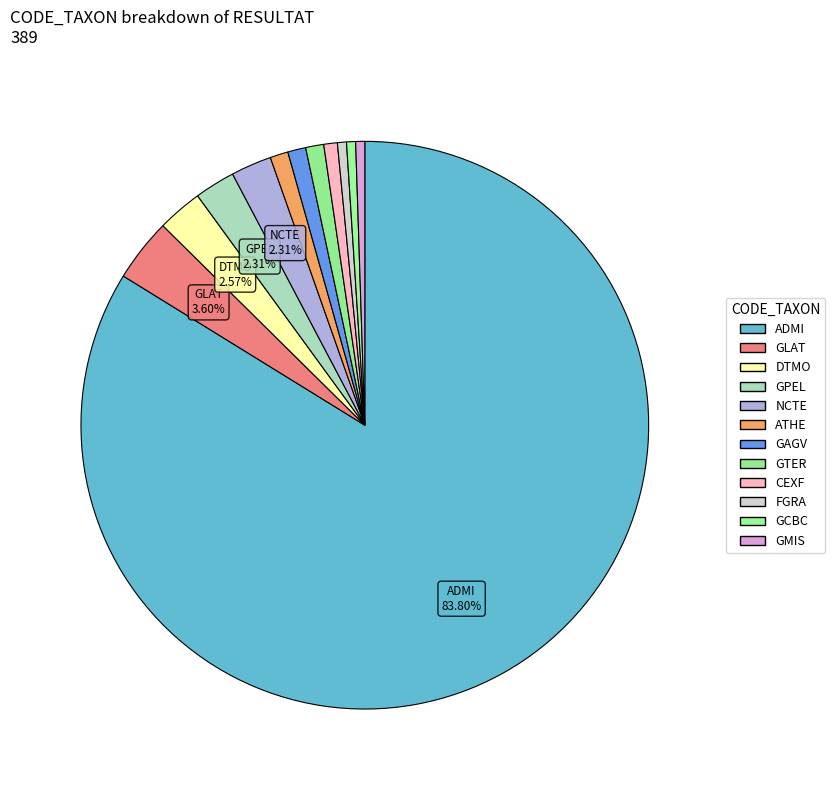

How many segments does this pie chart have?

12